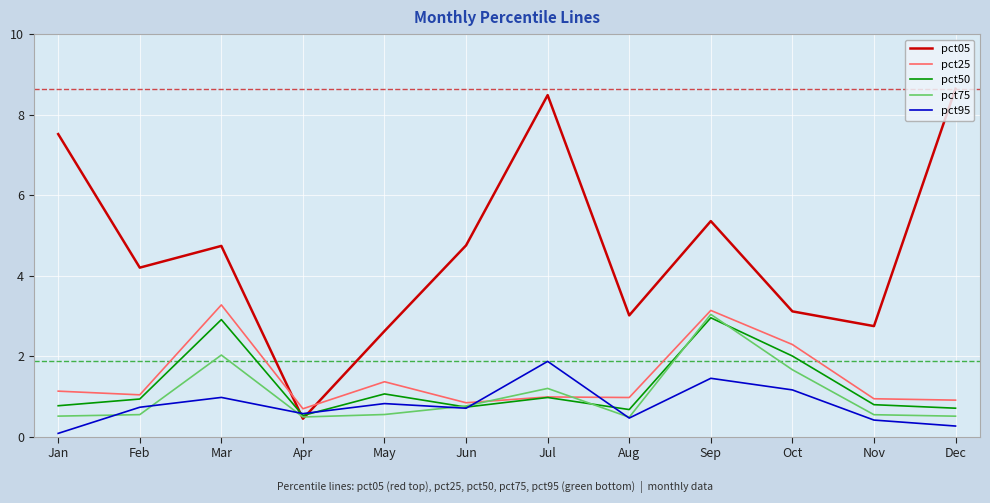

What is the total value across all series at Jun?

7.8